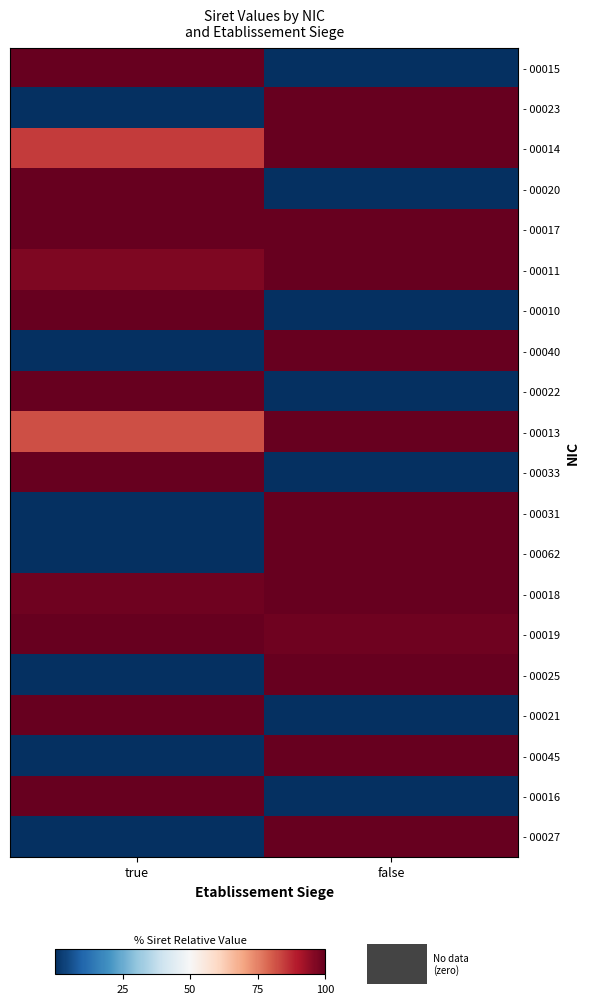

Rank the series at true from highest to lowest value.

- 00015, - 00020, - 00010, - 00022, - 00033, - 00019, - 00021, - 00016, - 00017, - 00018, - 00011, - 00014, - 00013, - 00023, - 00040, - 00031, - 00062, - 00025, - 00045, - 00027